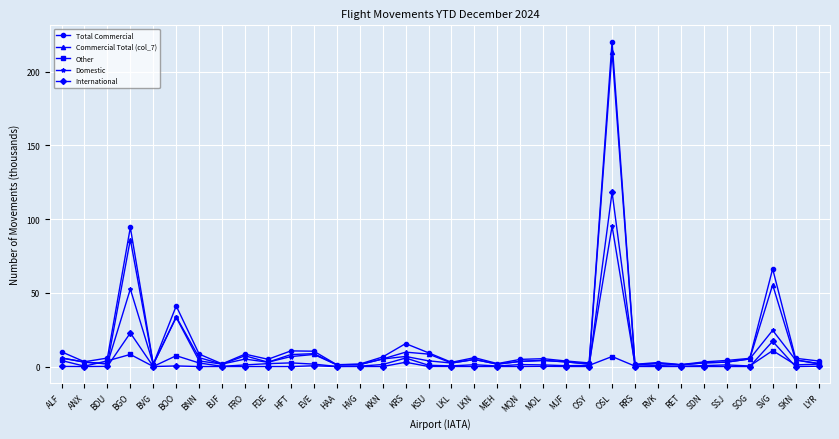

Rank the series by their maximum value, from lowest to highest.

Other, Domestic, International, Commercial Total (col_7), Total Commercial